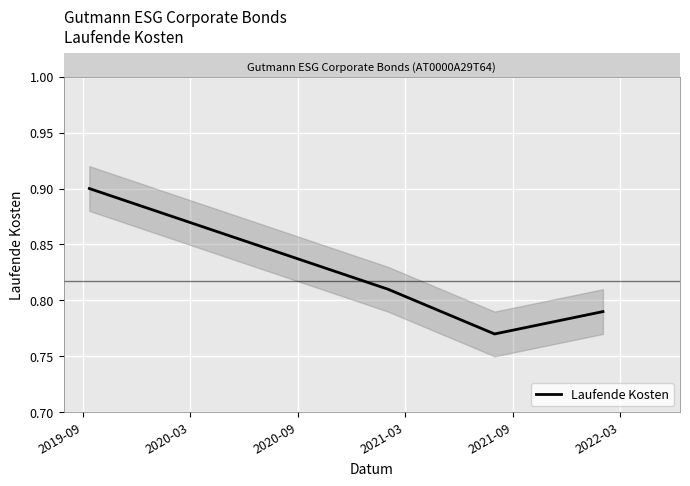

True or false: the data shows 0.2 at 2020-09.

False